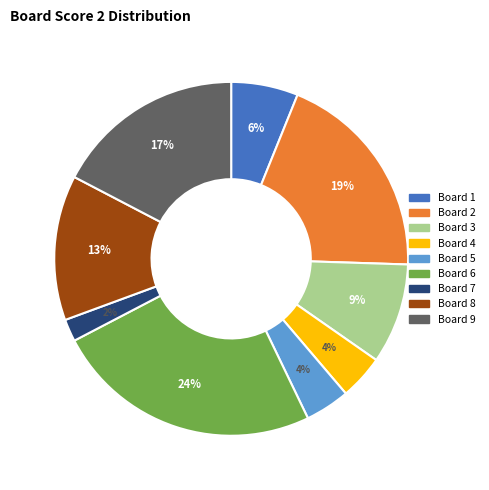

To the nearest percent, what is the difference between the largest and smallest slice percentages?

22%